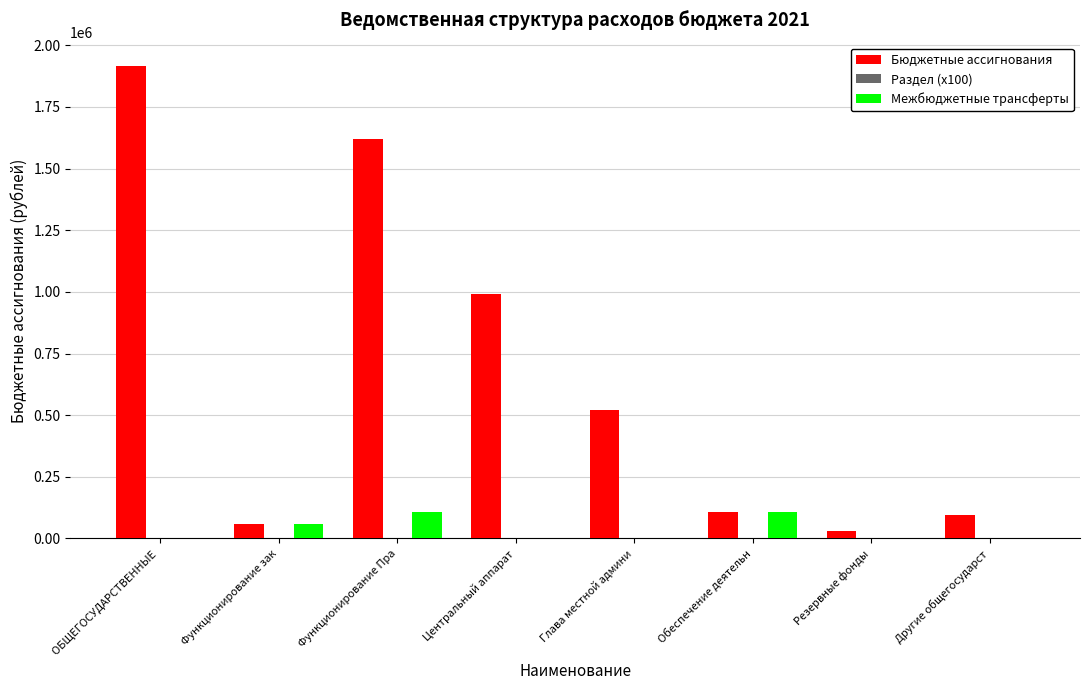

True or false: Межбюджетные трансферты has a value of 0 at Глава местной админи.

True